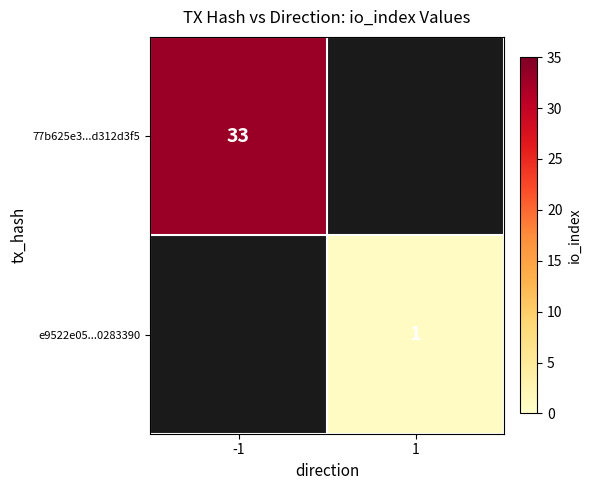

Is it true that 77b625e3...d312d3f5 equals 33 at -1?

True